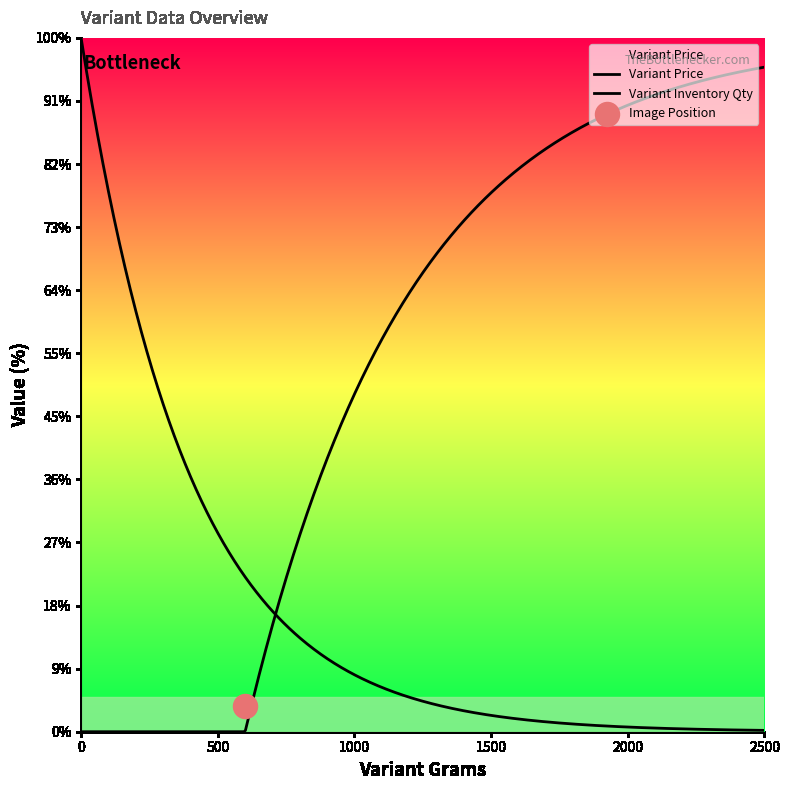

Which series contains the lowest Y value?

Variant Inventory Qty